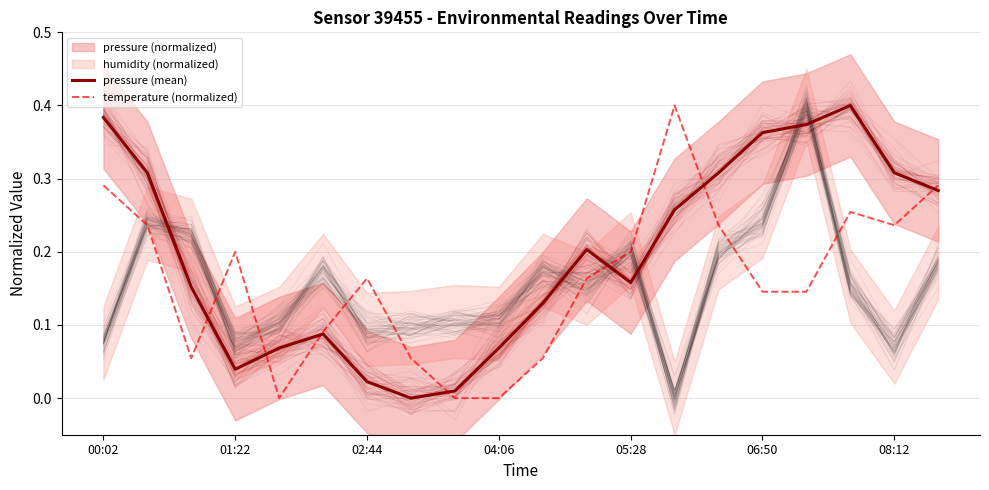

List the series in order of their overall mean, highest first.

pressure (mean), temperature (normalized)